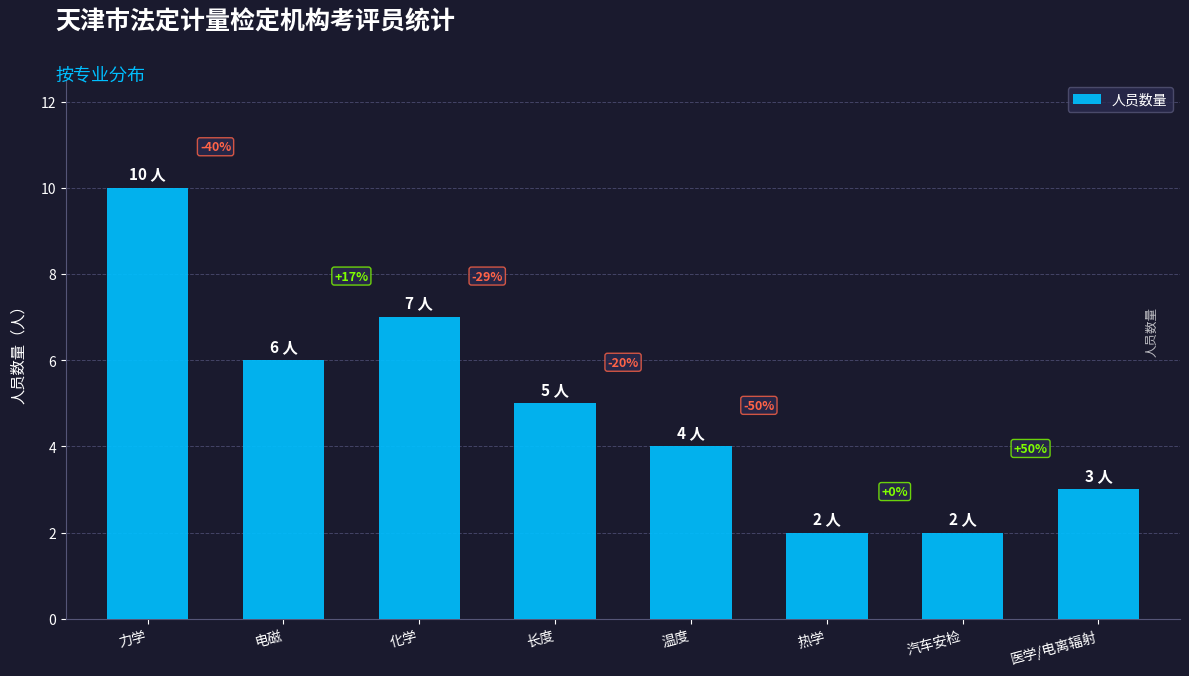

What is the value of the 1st bar from the left?

10